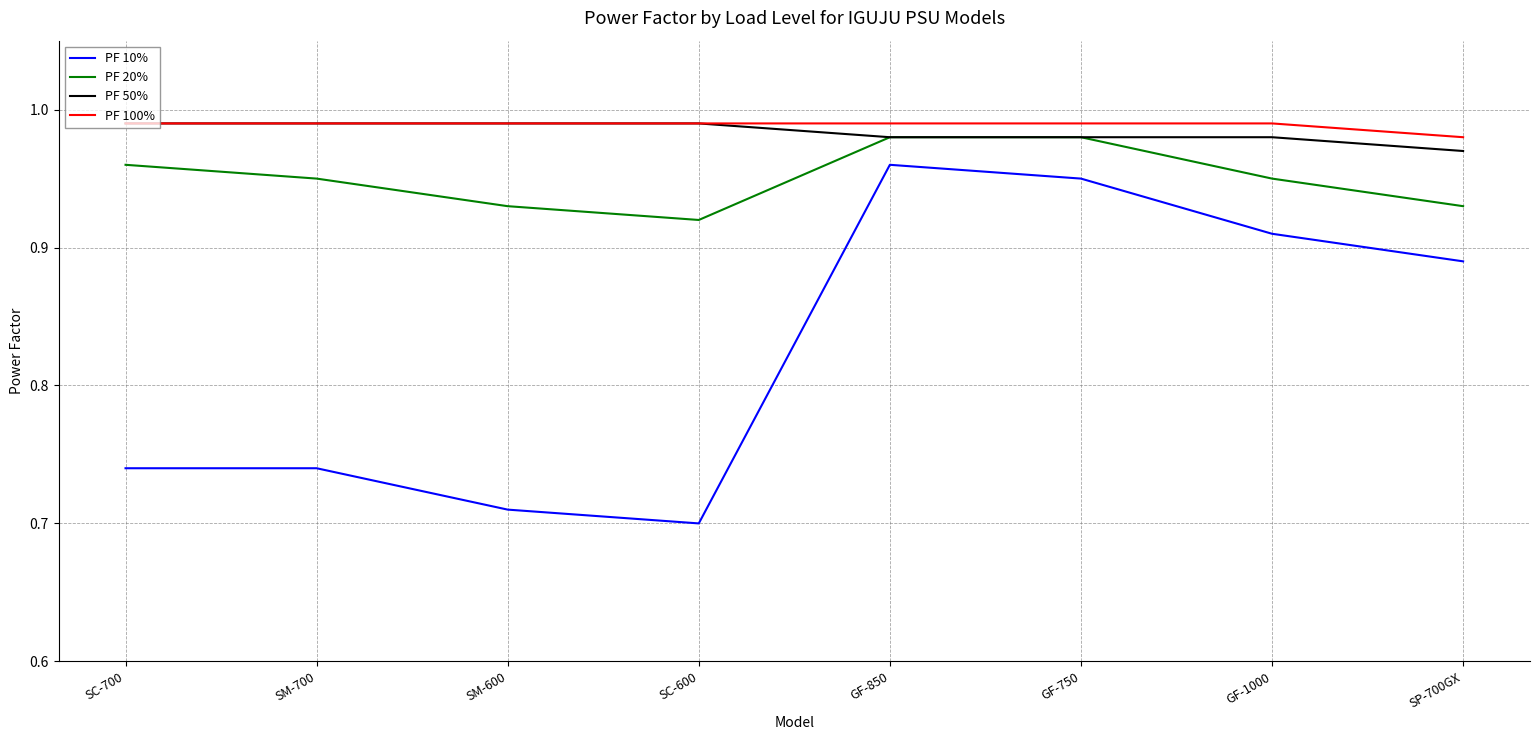

Is the value of PF 20% at SP-700GX greater than the value of PF 100% at SM-600?

No